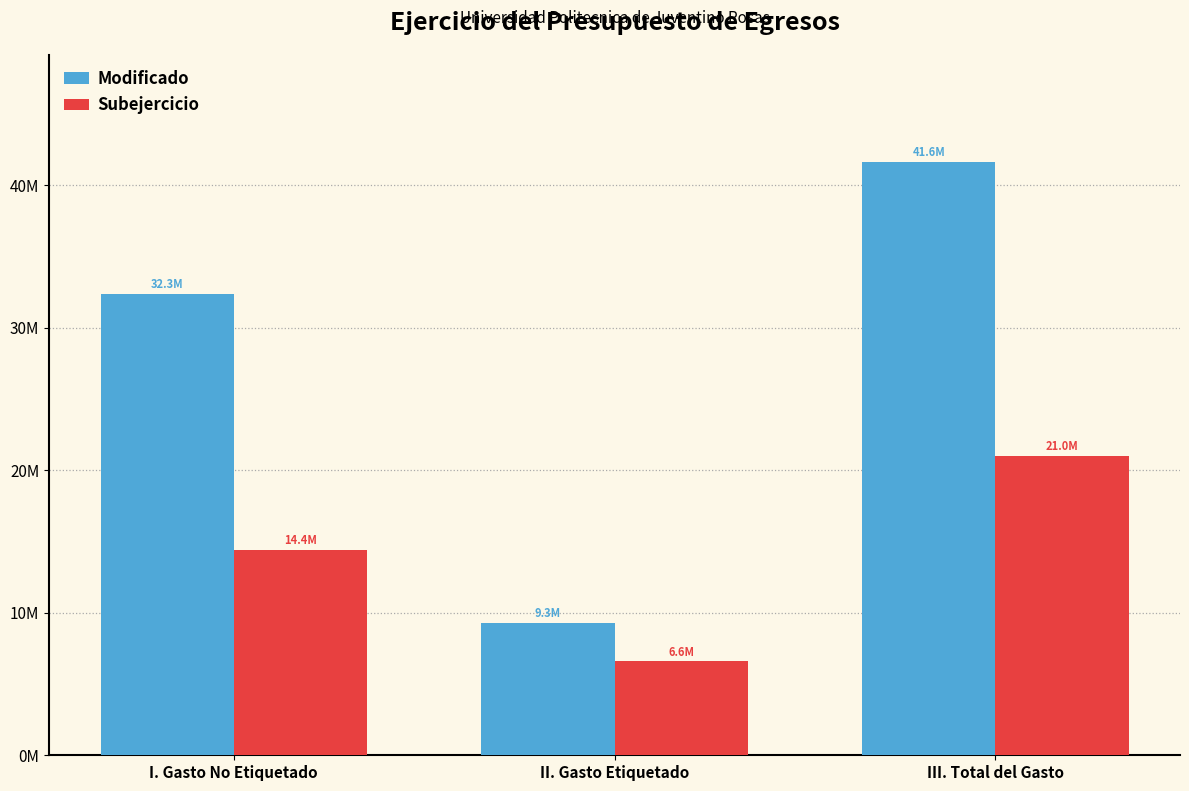

What are all the series names shown in the legend?

Modificado, Subejercicio